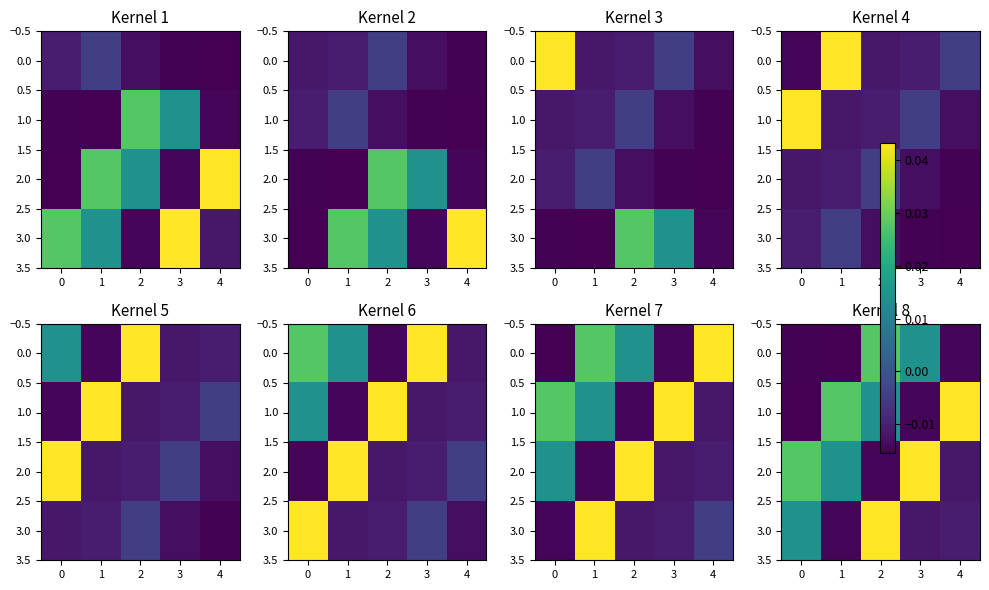

What is the spread (max minus min) of values at 2?

0.1